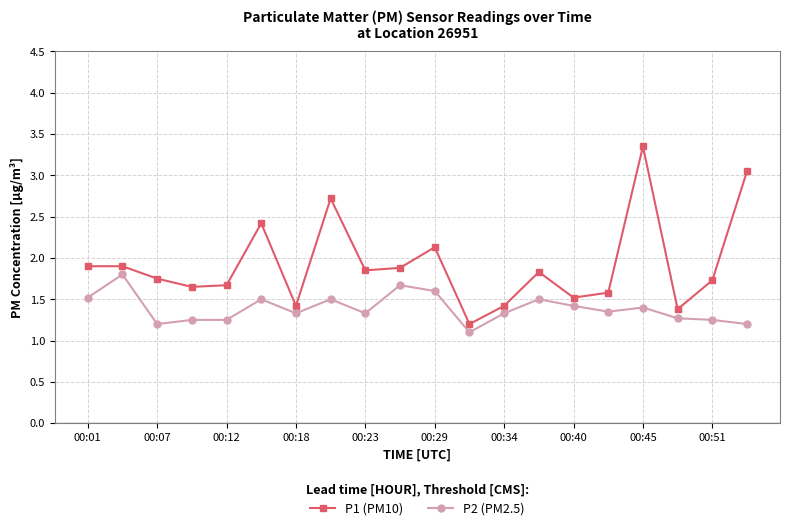

What is the sum of all P2 (PM2.5) values?

27.8